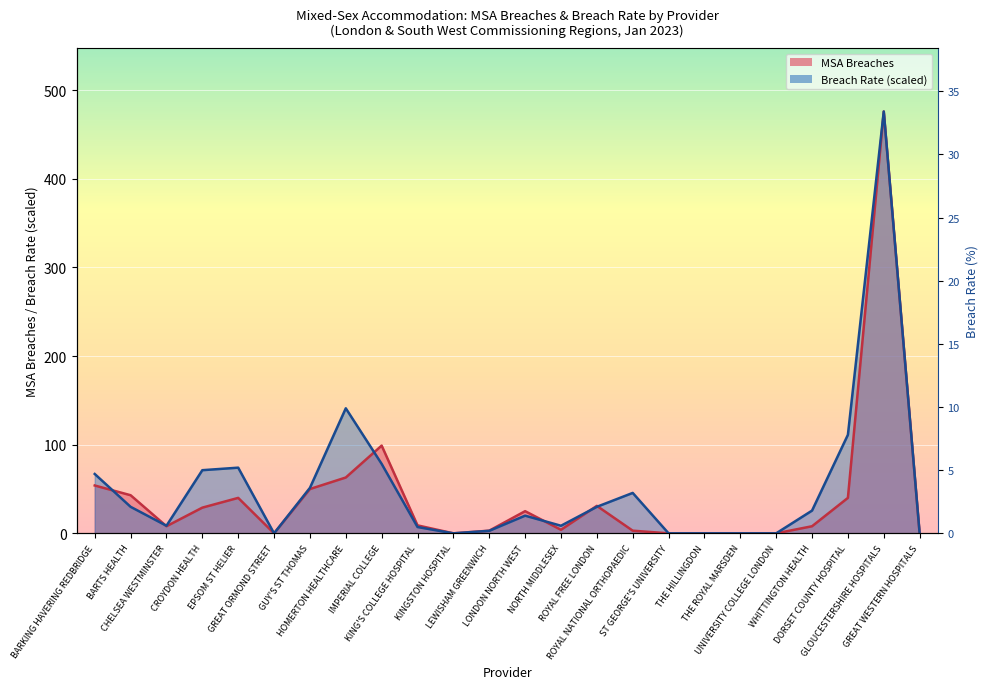

Reading right to left, what are all the values shown in this chart?

MSA Breaches: 0.0	476.0	40.0	8.0	0.0	0.0	0.0	0.0	3.0	31.0	4.0	25.0	3.0	0.0	9.0	99.0	63.0	50.0	0.0	40.0	29.0	8.0	43.0	54.0
Breach Rate: 0.0	476.0	111.2	25.7	0.0	0.0	0.0	0.0	45.6	29.9	8.6	20.0	2.9	0.0	7.1	78.4	141.1	51.3	0.0	74.1	71.3	8.6	29.9	67.0